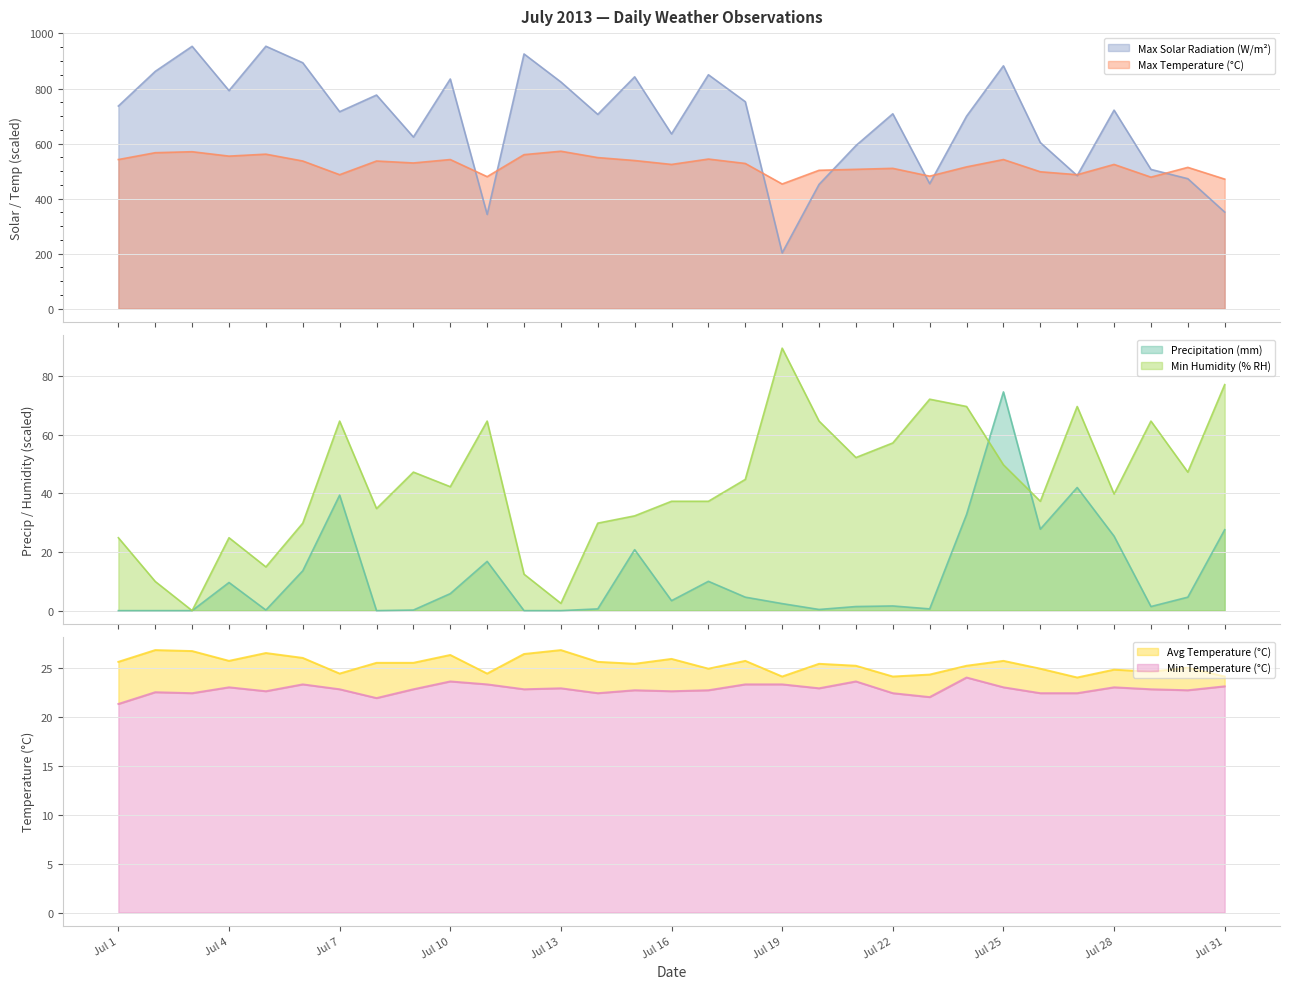

Where is the first local minimum for Max Temperature (°C)?

Jul 4